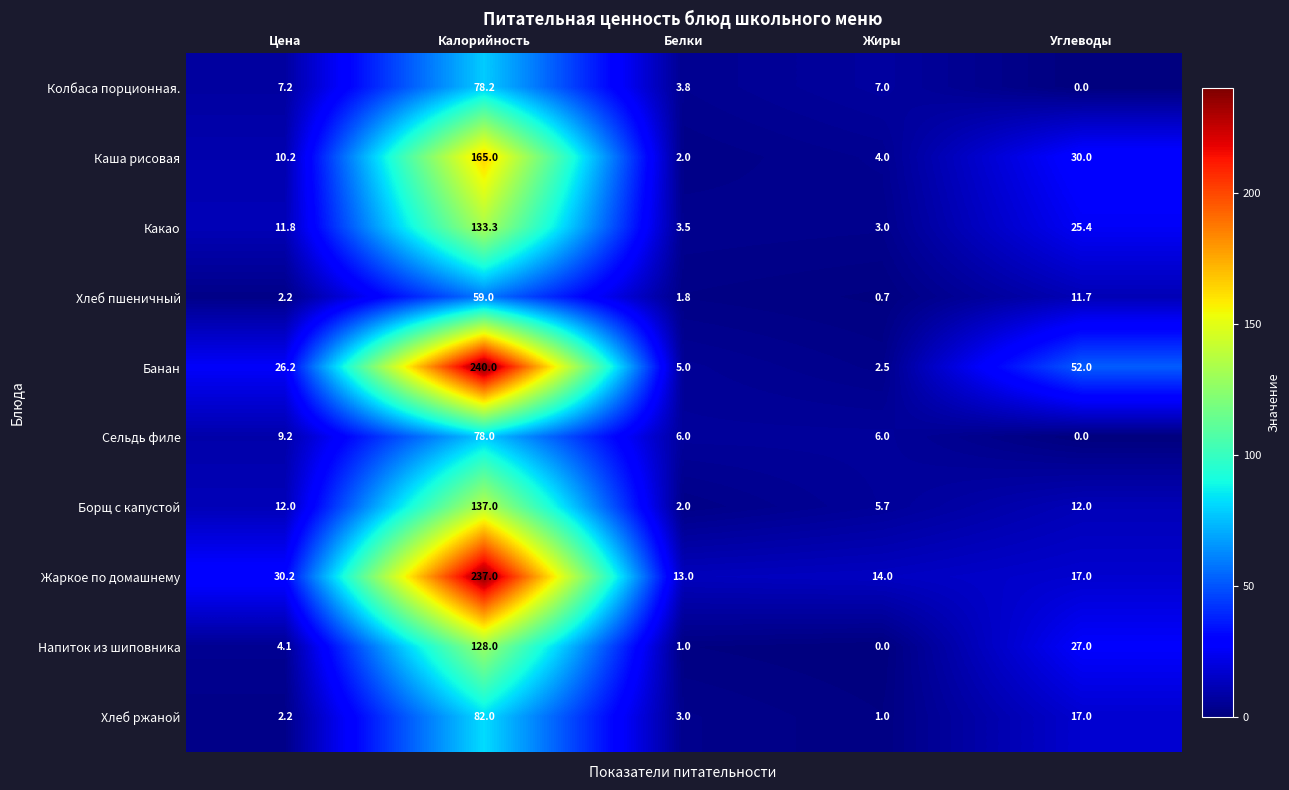

The value of Сельдь филе at Жиры is 6.0. True or false?

True